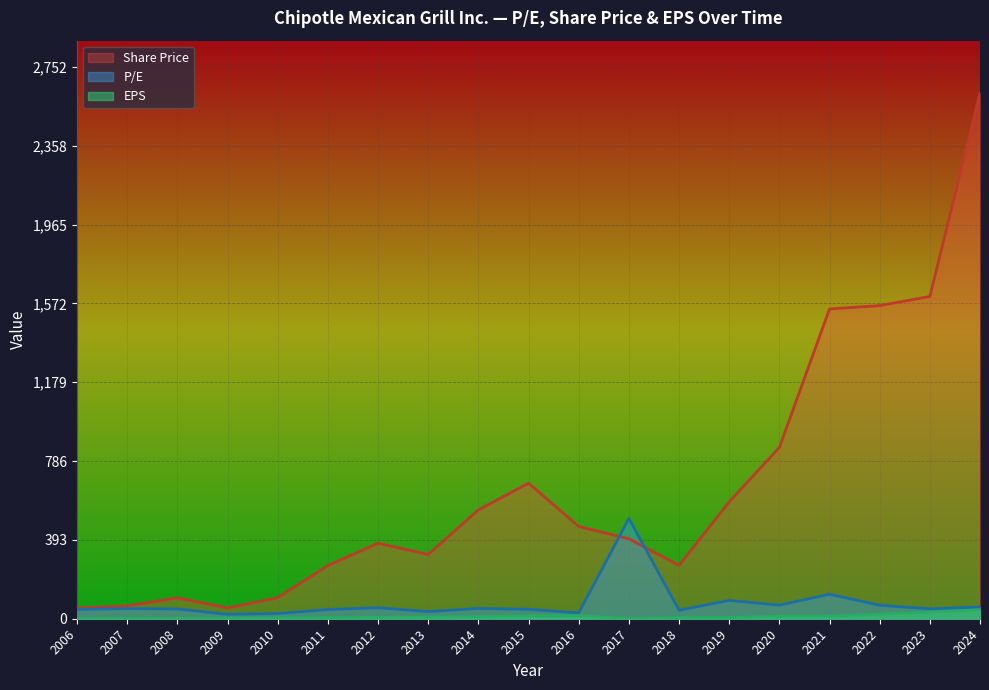

Is it true that P/E equals 73.7 at 2023?

False